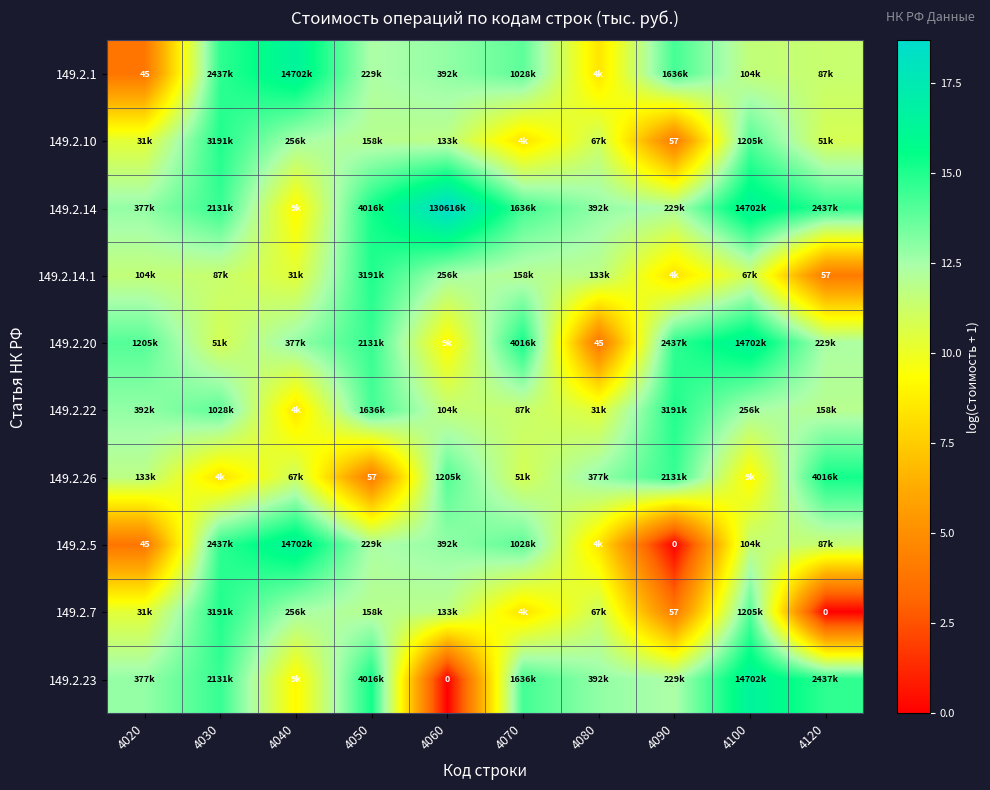

What is the difference between the maximum and second lowest values in the 149.2.14 series?

6.3